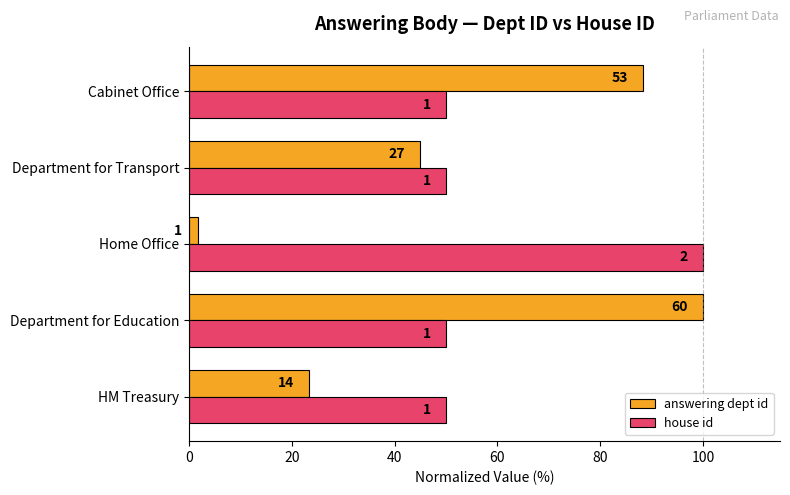

How many bars are there in total?

10